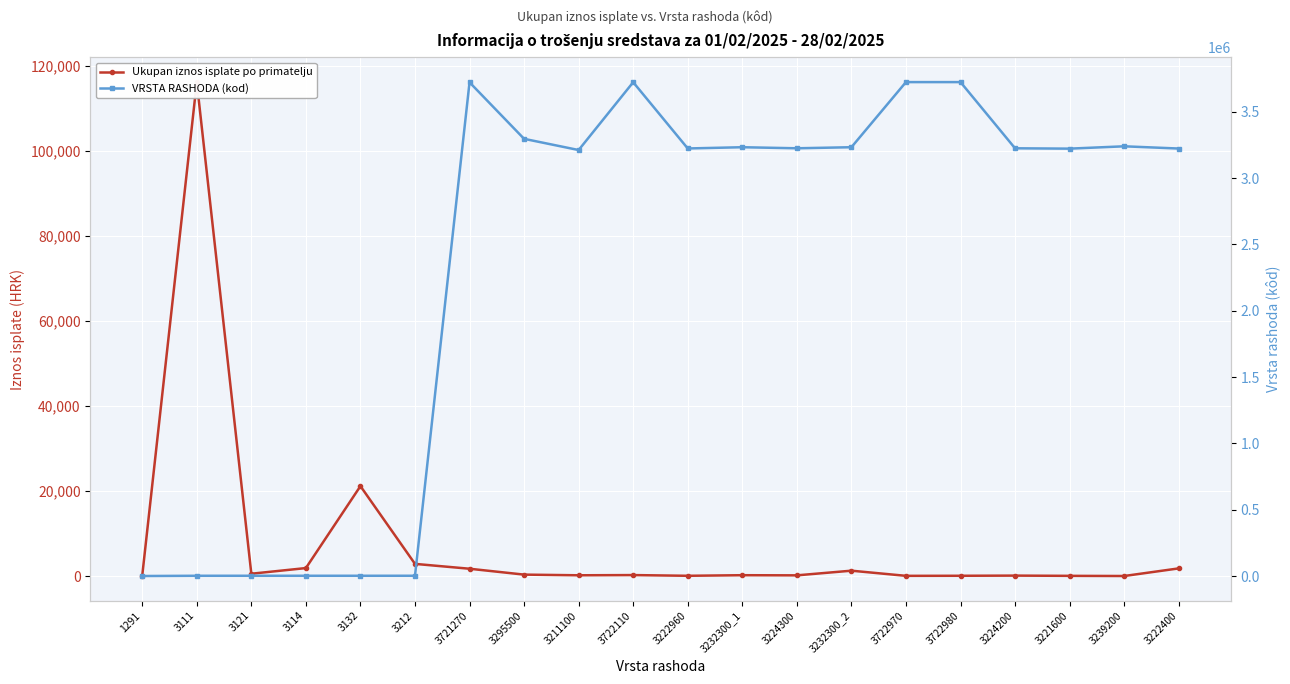

Is the value of VRSTA RASHODA (kod) at 3212 greater than the value of Ukupan iznos isplate po primatelju at 3232300_2?

Yes